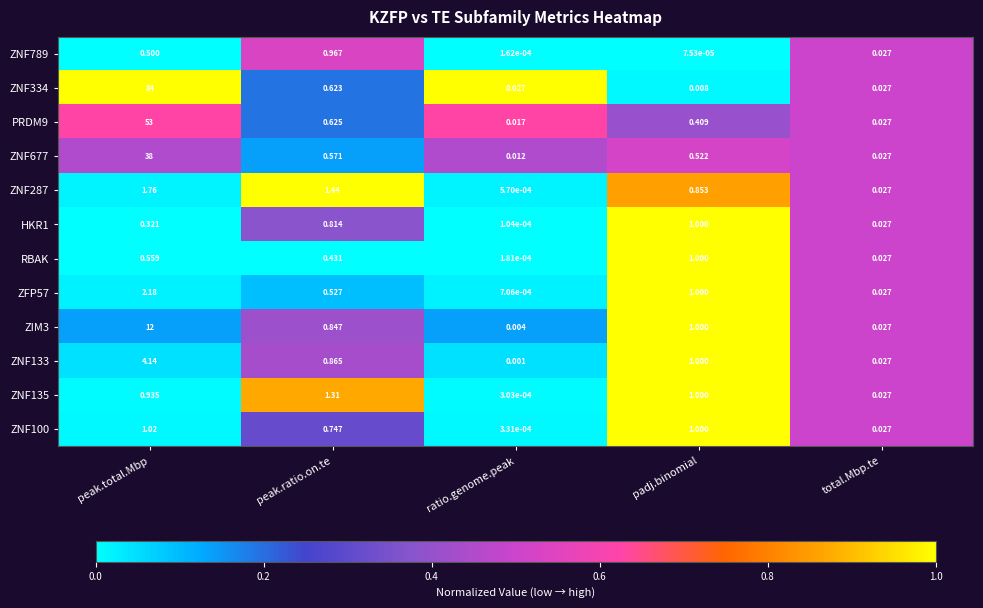

At which label does RBAK reach its minimum?

ratio.genome.peak